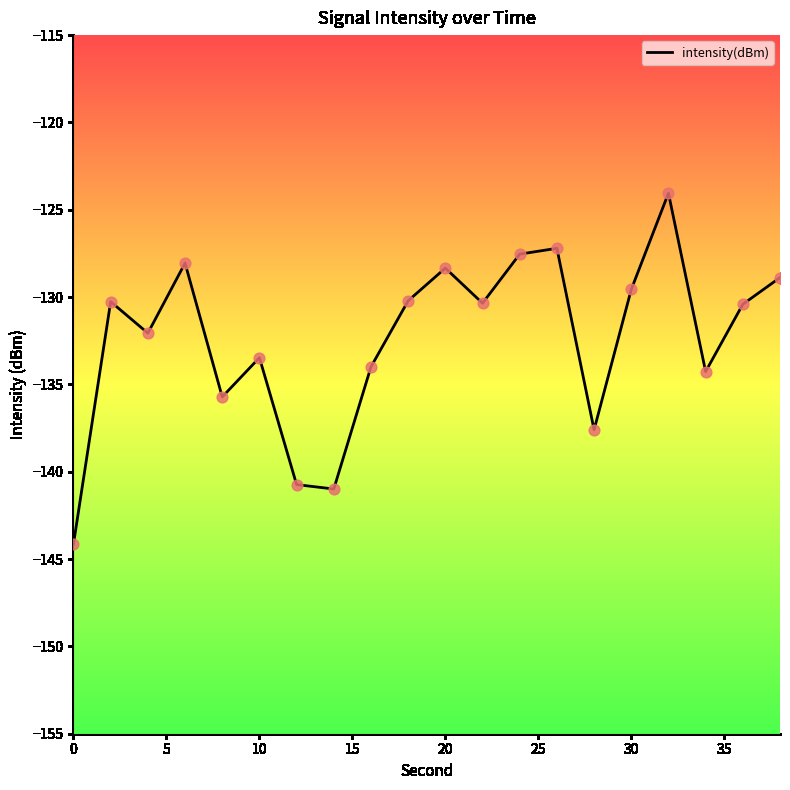

What is the difference between the maximum and minimum values?

20.1